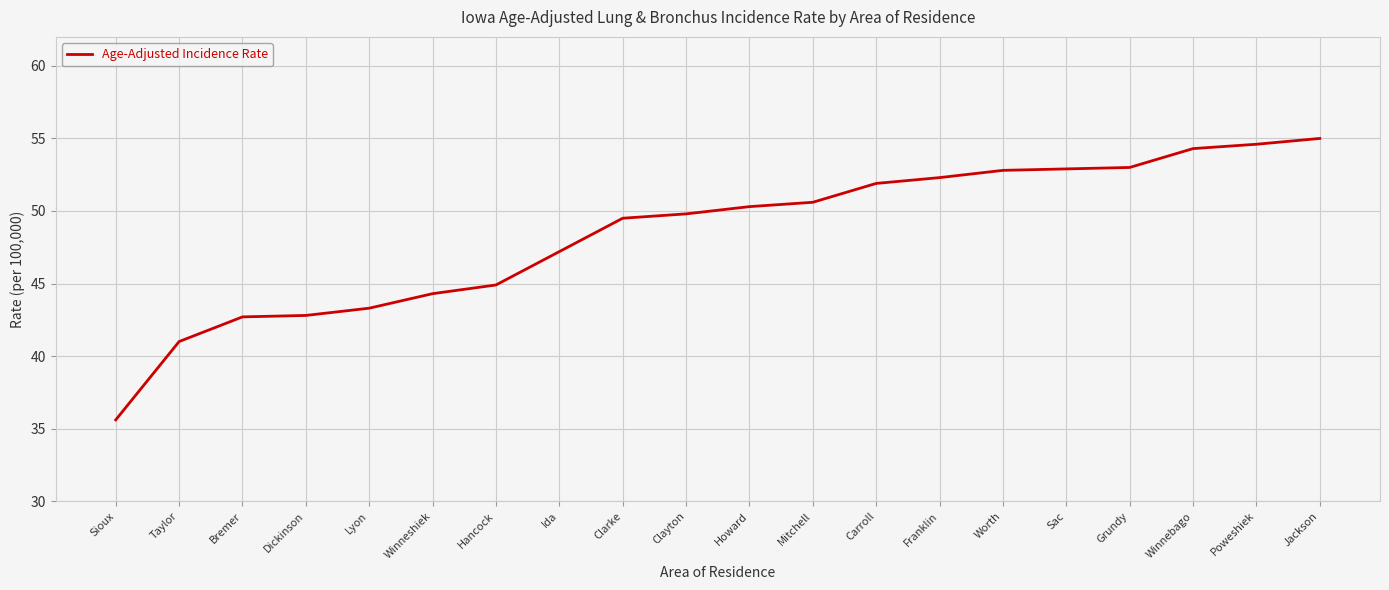

What is the maximum value shown in the chart?

55.0